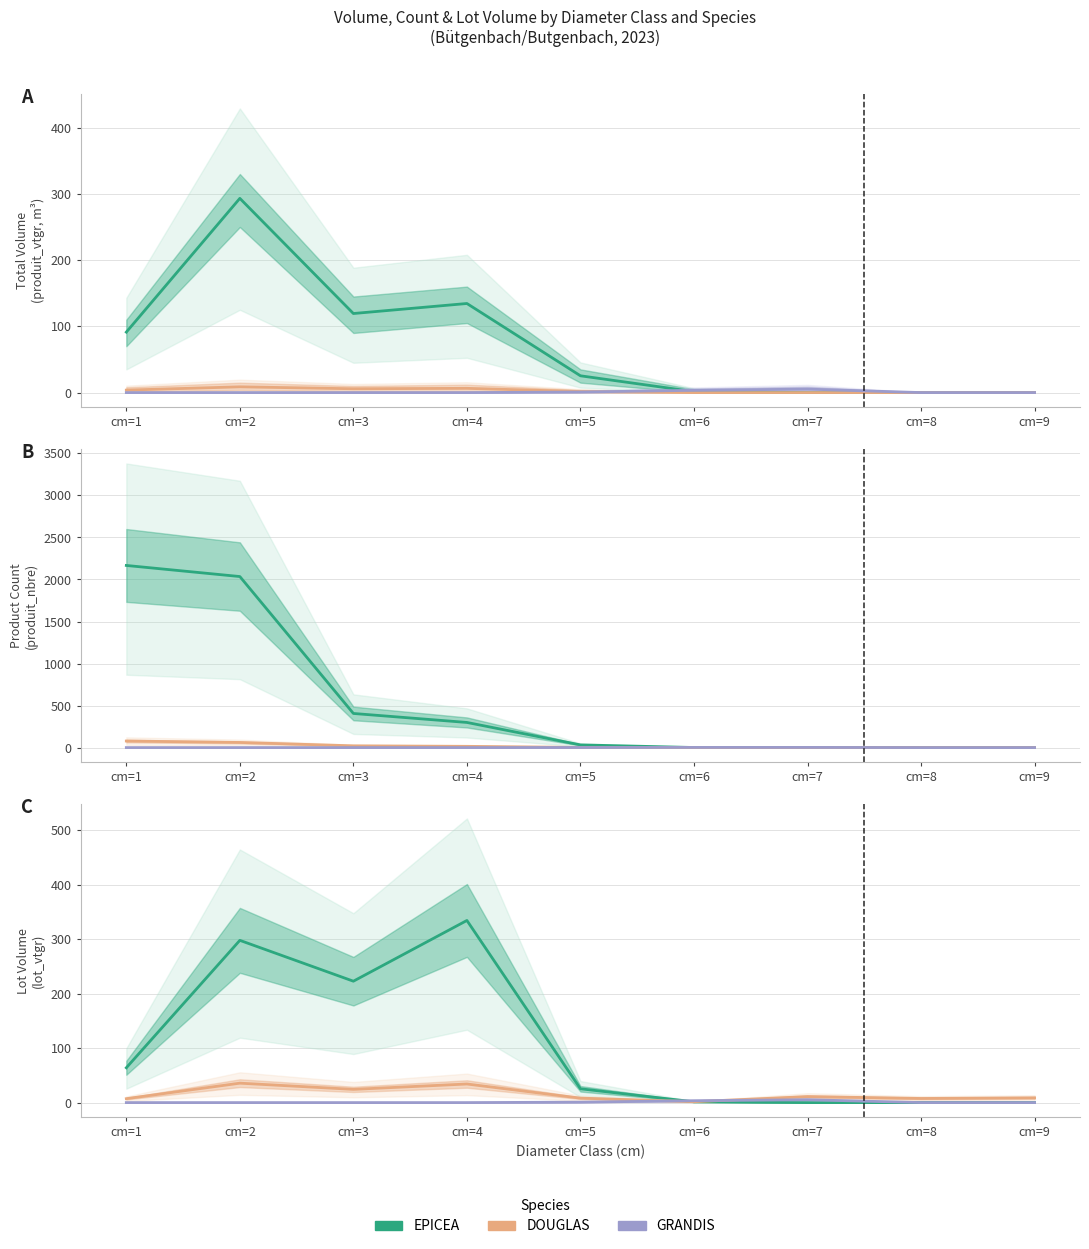

Count the number of categories in the chart.

9